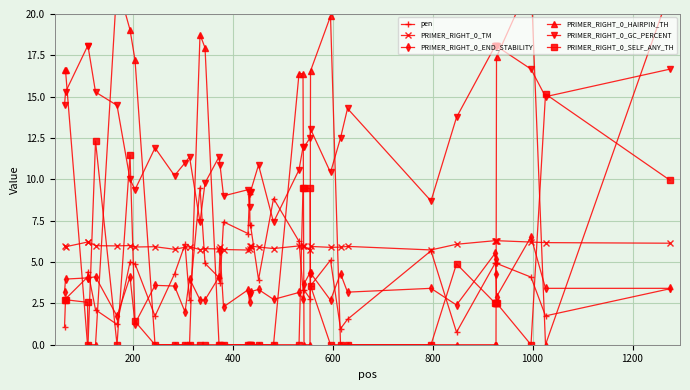

What are all the series names shown in the legend?

pen, PRIMER_RIGHT_0_TM, PRIMER_RIGHT_0_END_STABILITY, PRIMER_RIGHT_0_HAIRPIN_TH, PRIMER_RIGHT_0_GC_PERCENT, PRIMER_RIGHT_0_SELF_ANY_TH